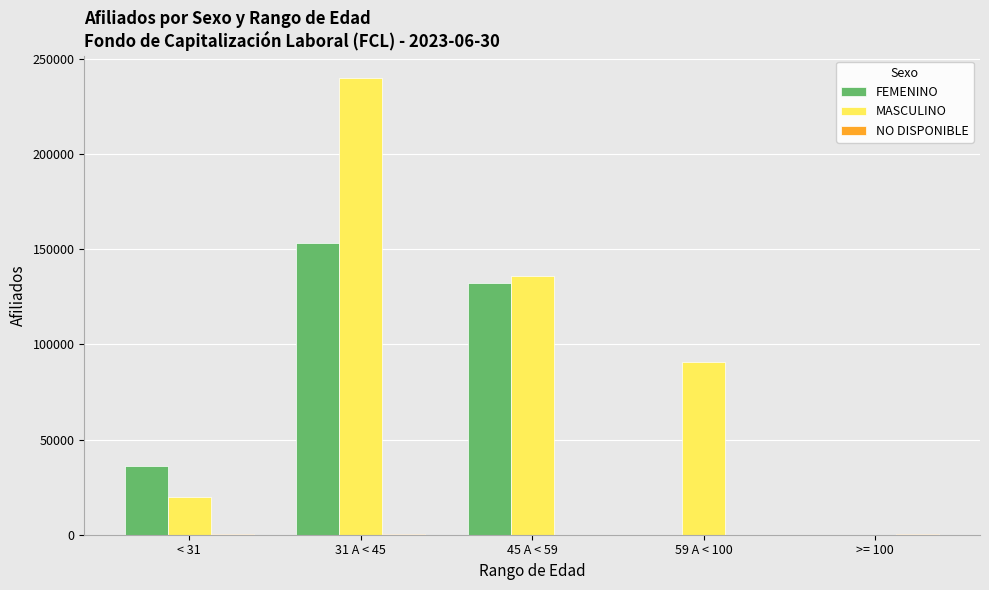

Which series has the largest total across all categories?

MASCULINO